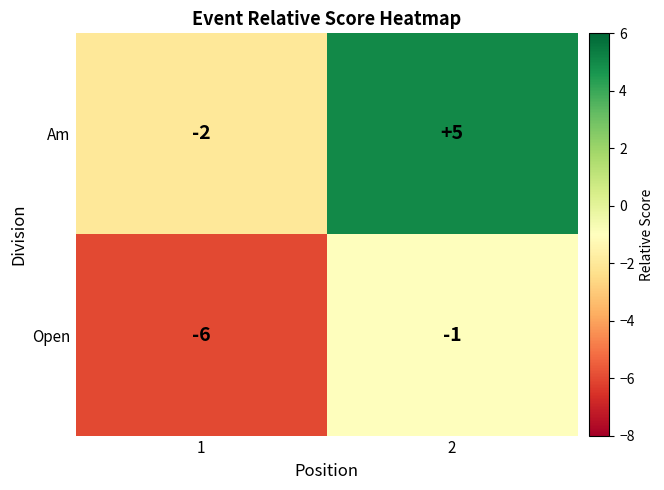

Reading left to right, transcribe all the data shown in this chart.

Am: -2	5
Open: -6	-1